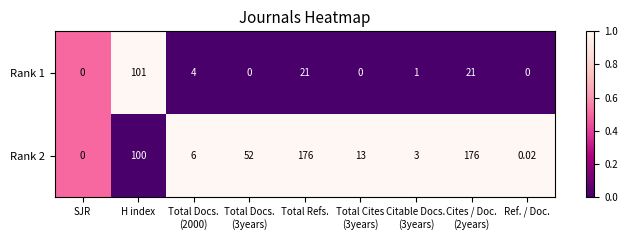

At which label is Rank 2 closest to 88?

H index